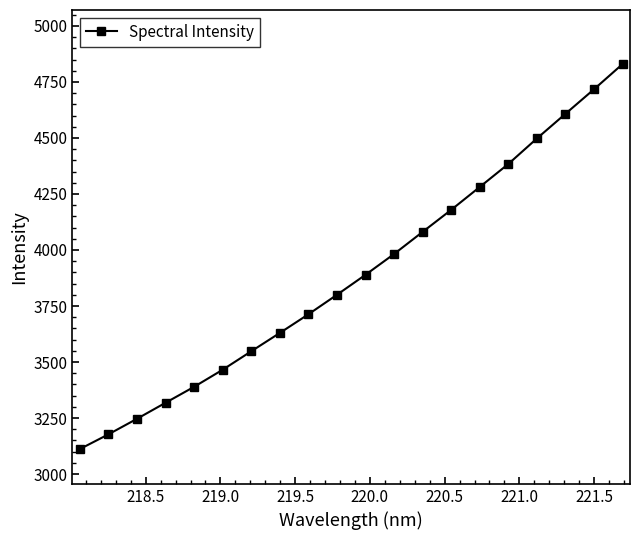

What is the difference between the maximum and second lowest values?

1652.3